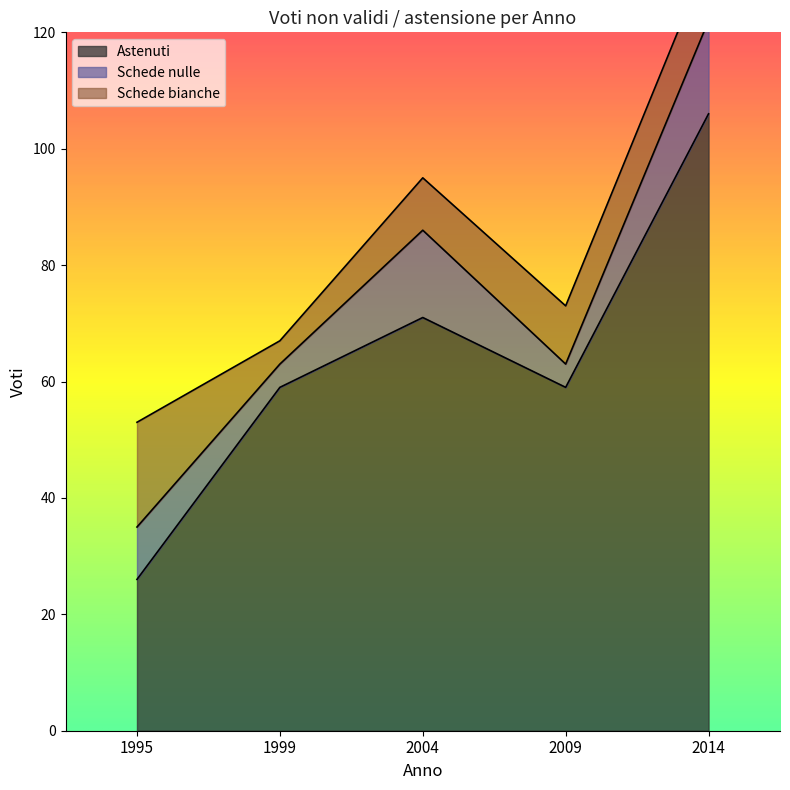

The Astenuti series shows 85 at 2009. True or false?

False